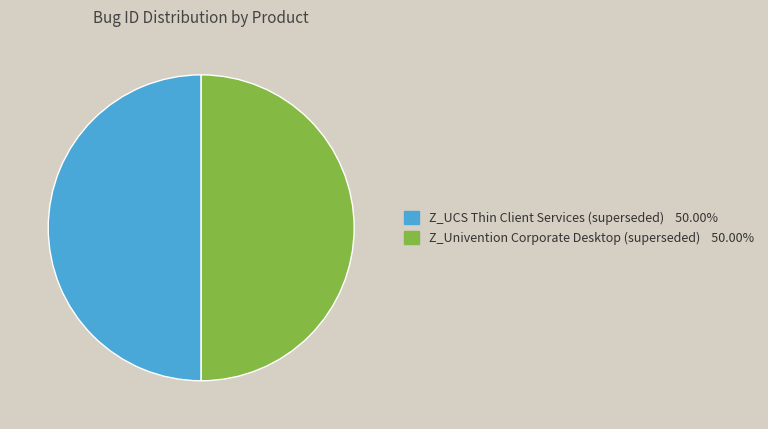

Approximately how many times larger is the value at Z_UCS Thin Client Services (superseded) compared to Z_Univention Corporate Desktop (superseded)?

1.0